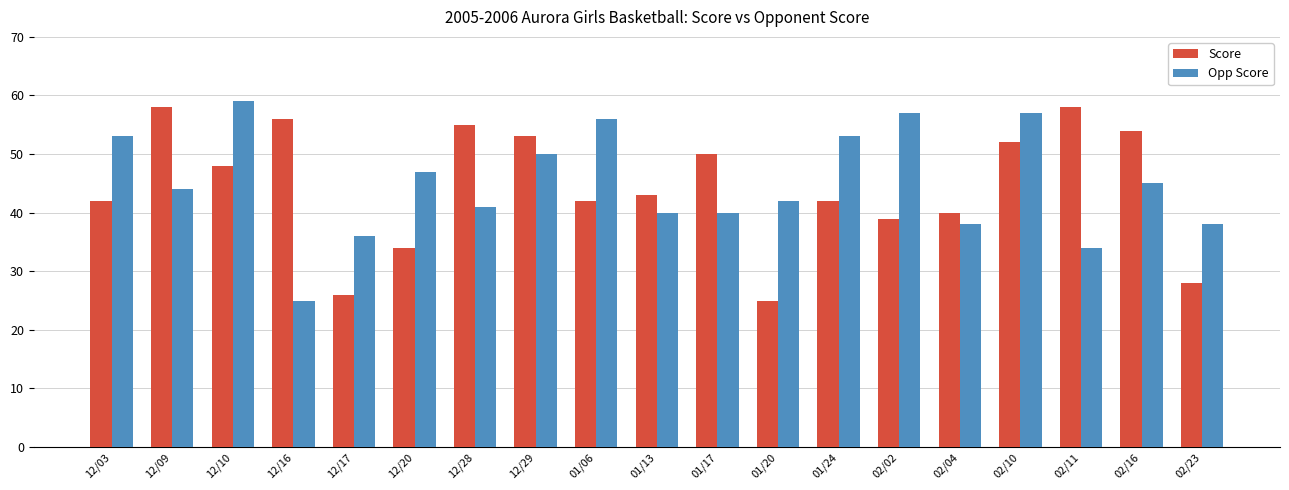

Read the Score value at 01/24.

42